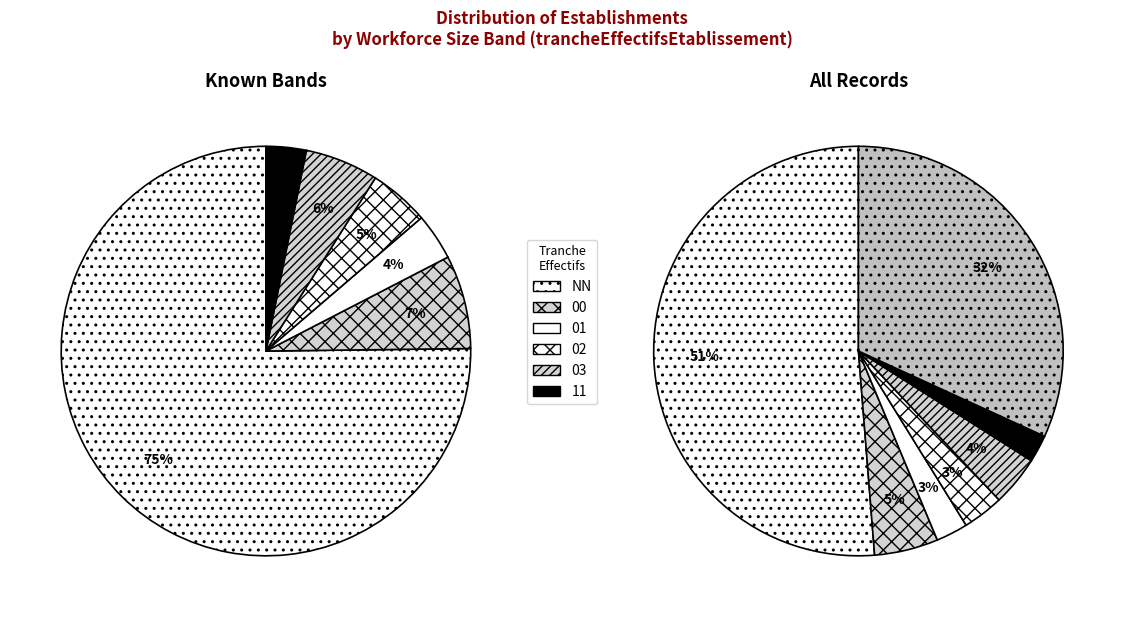

To the nearest percent, what portion does 02 represent?

3%